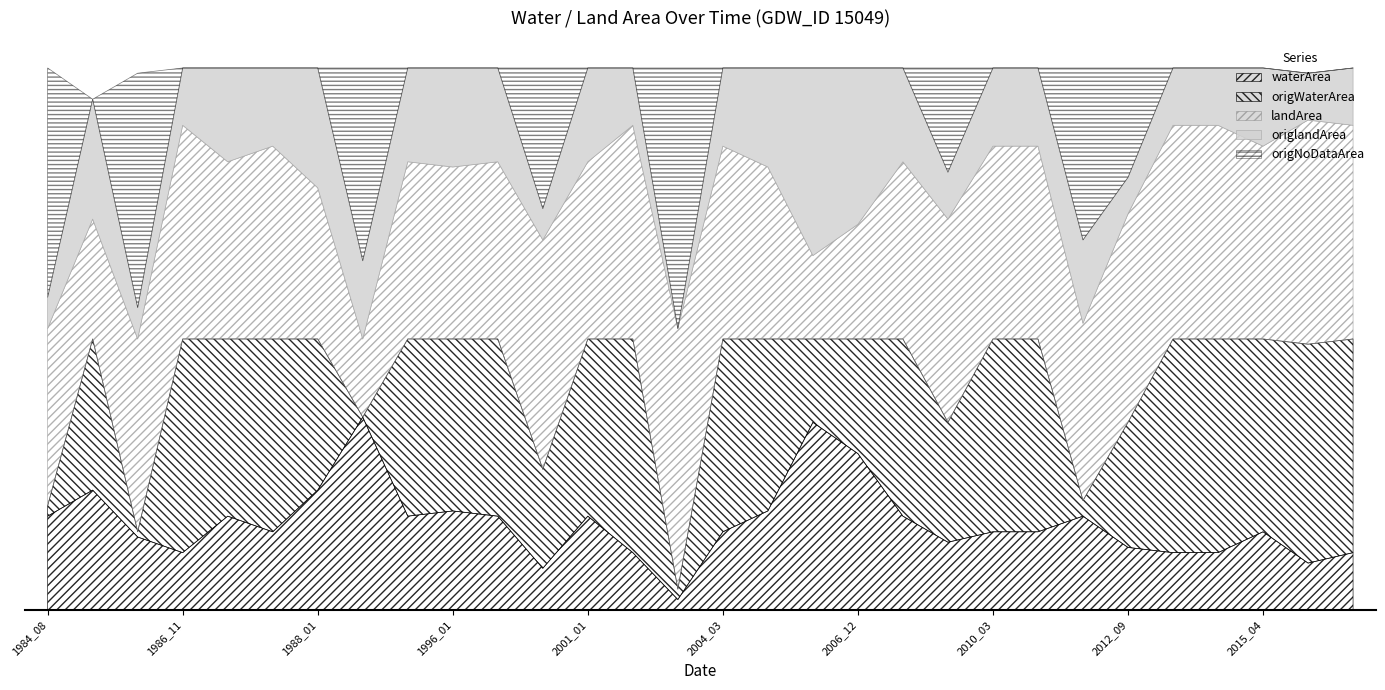

What are all the series names shown in the legend?

waterArea, origWaterArea, landArea, origlandArea, origNoDataArea